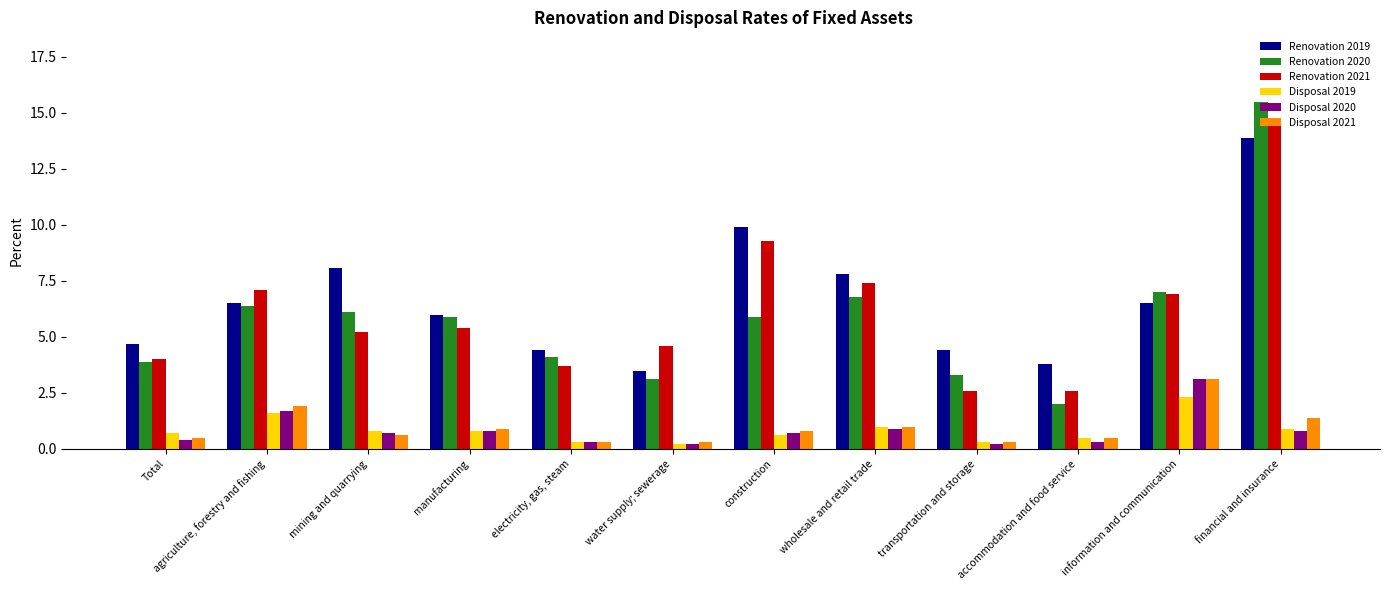

Does the chart contain any negative values?

No